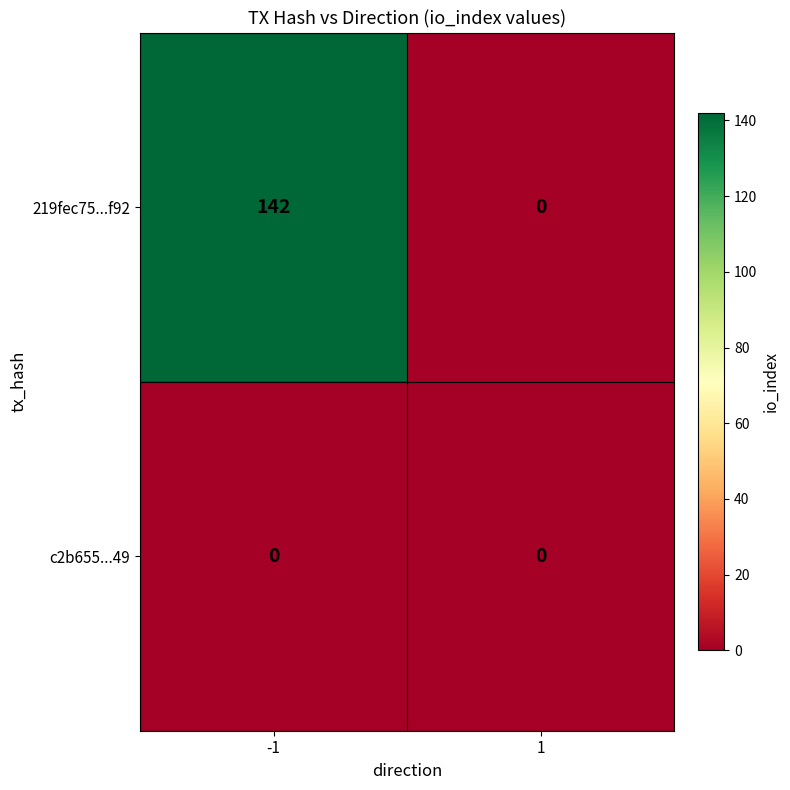

What is the sum of the 219fec75...f92 values at -1 and 1?

142